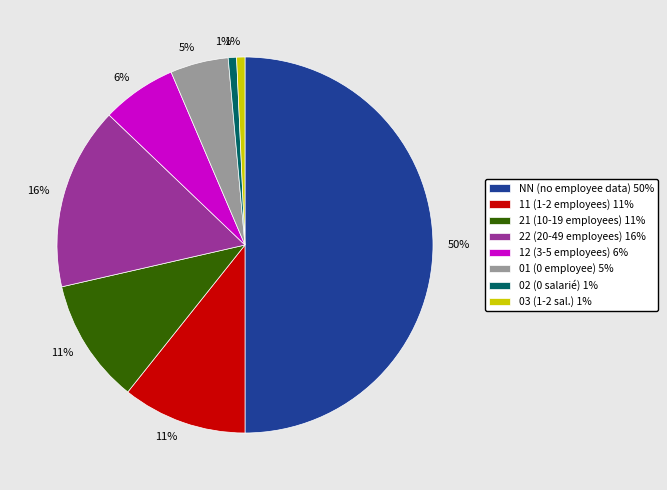

Which category accounts for the majority?

NN (no employee data) 50%